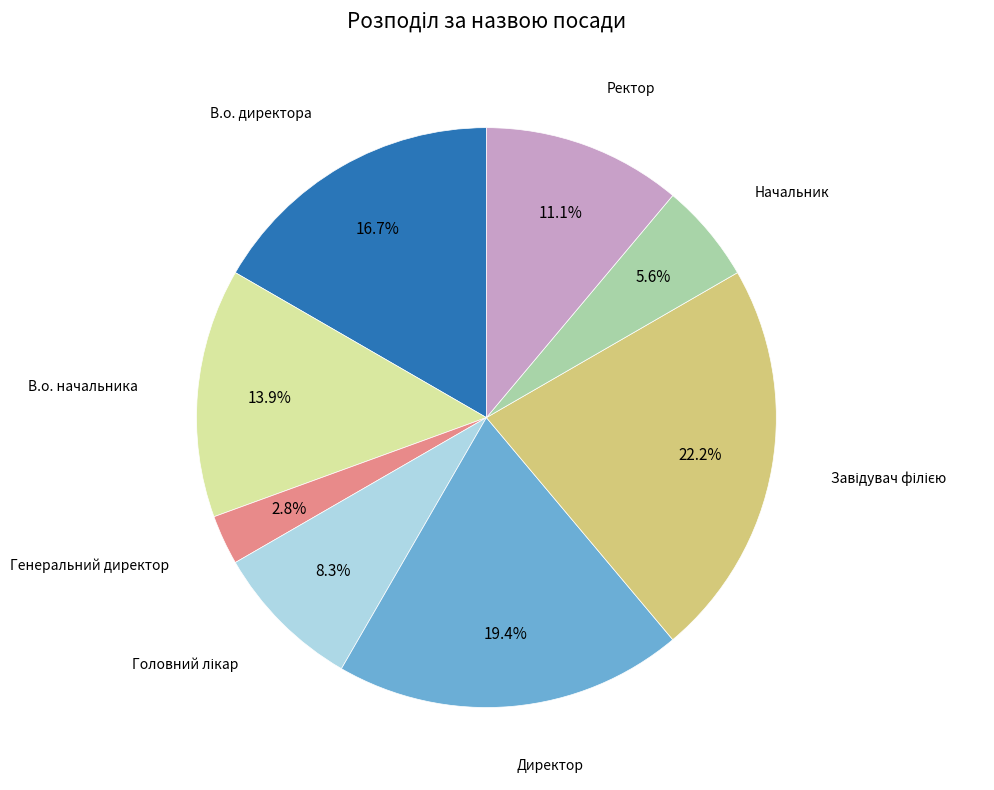

Does any single category account for the majority?

No